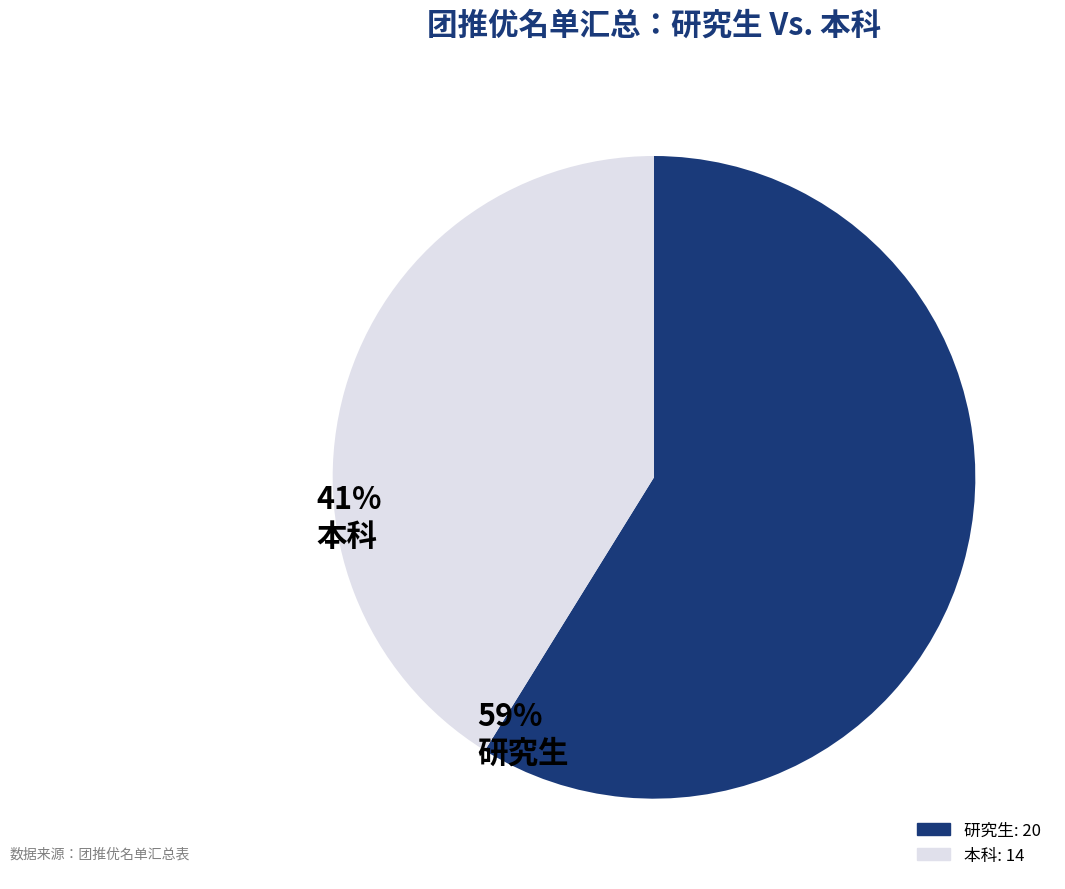

Is there any slice that represents more than half of the pie?

Yes